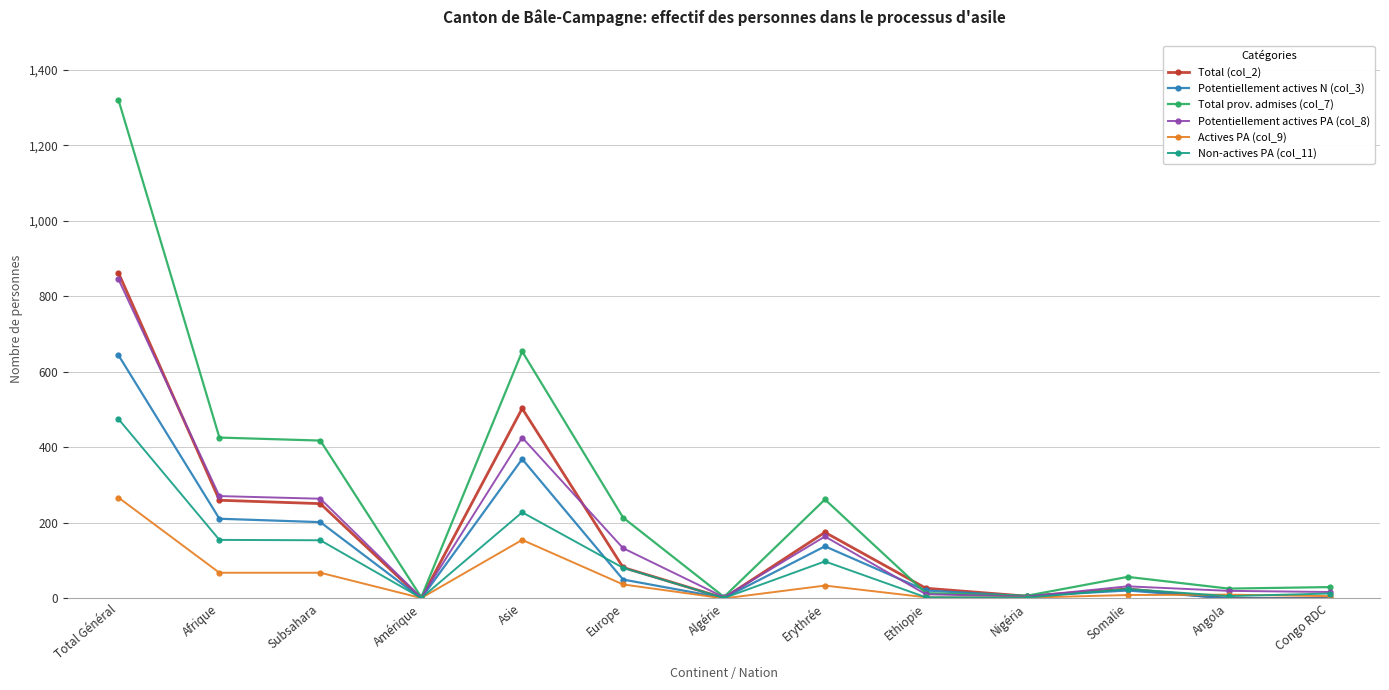

What is the label of the 10th point from the left?

Nigéria